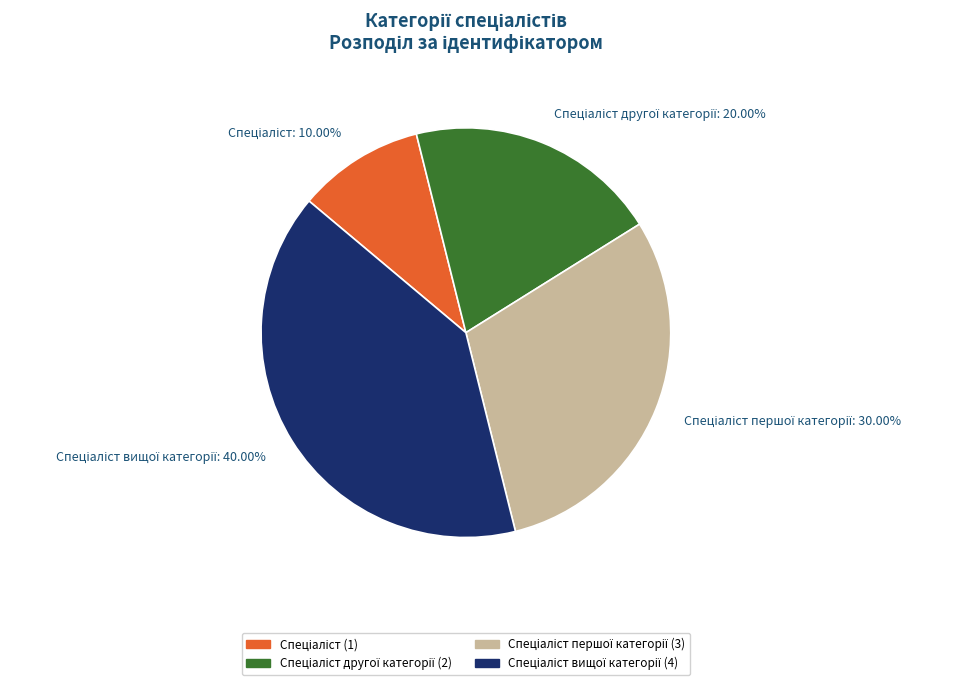

To the nearest percent, what is the difference between the largest and smallest slice percentages?

30%